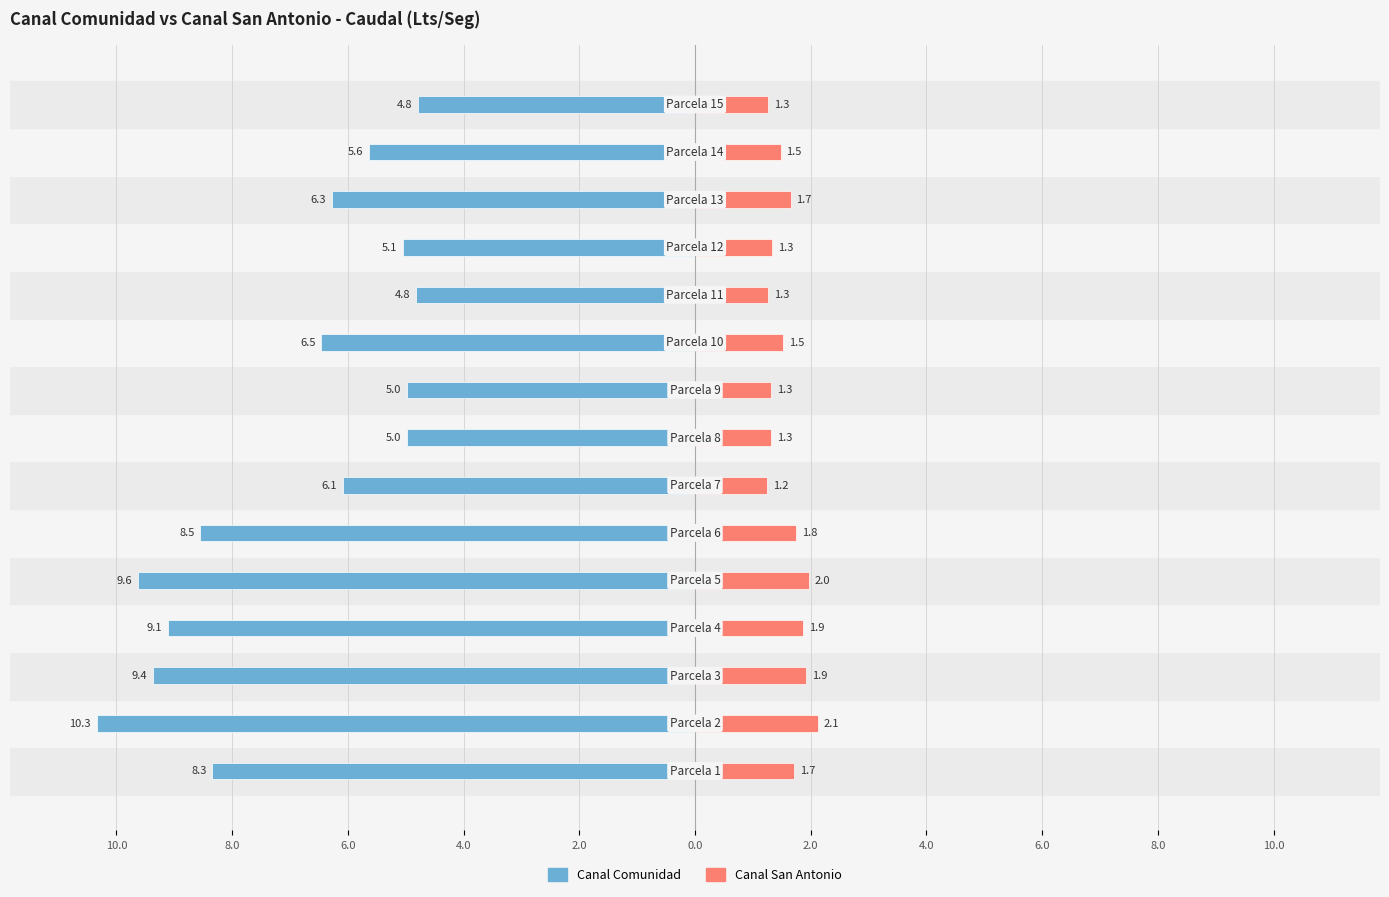

Reading left to right, what are all the values shown in this chart?

Canal Comunidad: -8.3	-10.3	-9.4	-9.1	-9.6	-8.5	-6.1	-5.0	-5.0	-6.5	-4.8	-5.1	-6.3	-5.6	-4.8
Canal San Antonio: 1.7	2.1	1.9	1.9	2.0	1.8	1.2	1.3	1.3	1.5	1.3	1.3	1.7	1.5	1.3